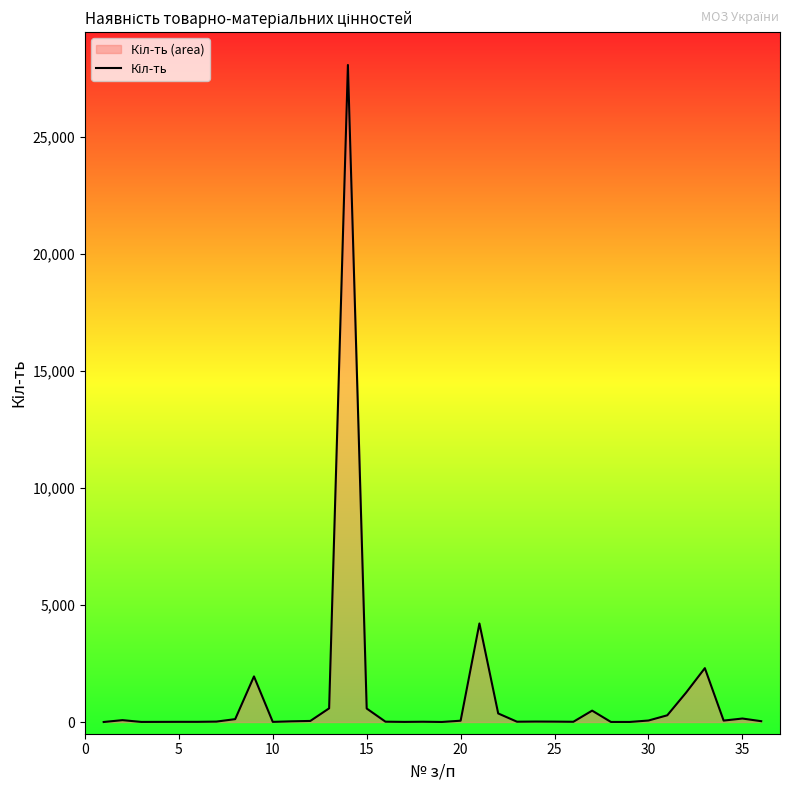

What is the maximum value shown in the chart?

28064